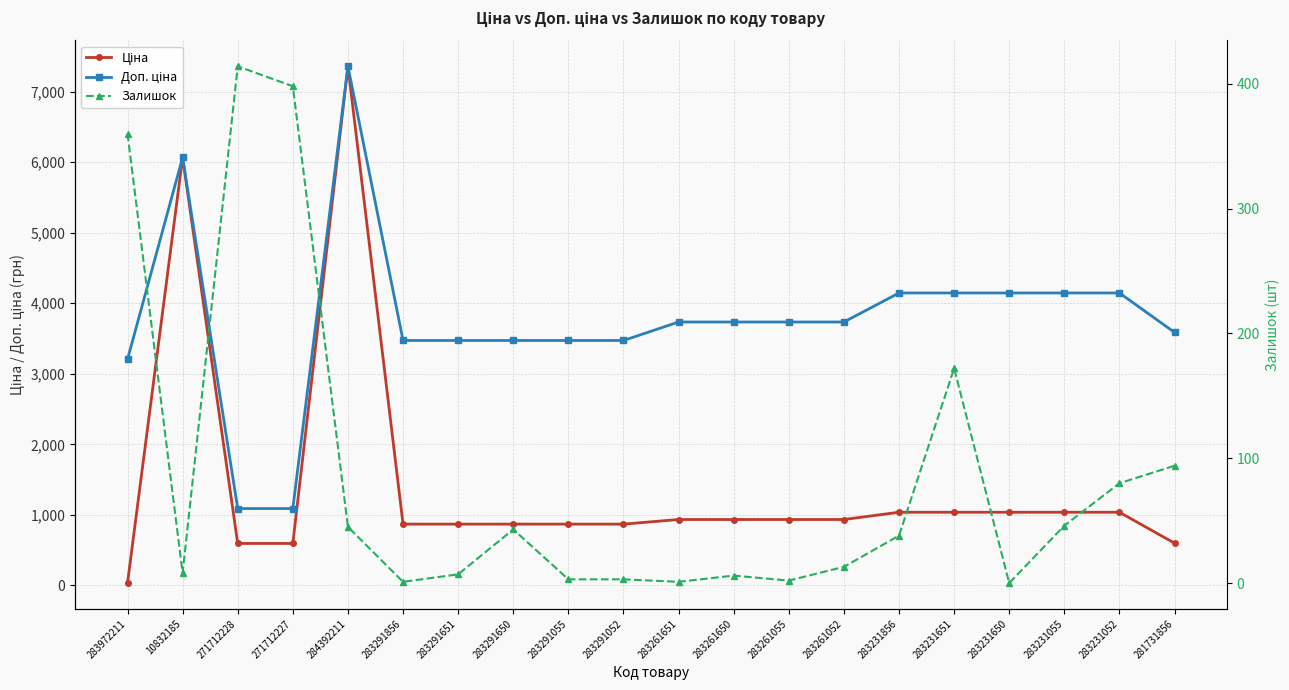

At which label does Доп. ціна first exceed 3734?

10832185